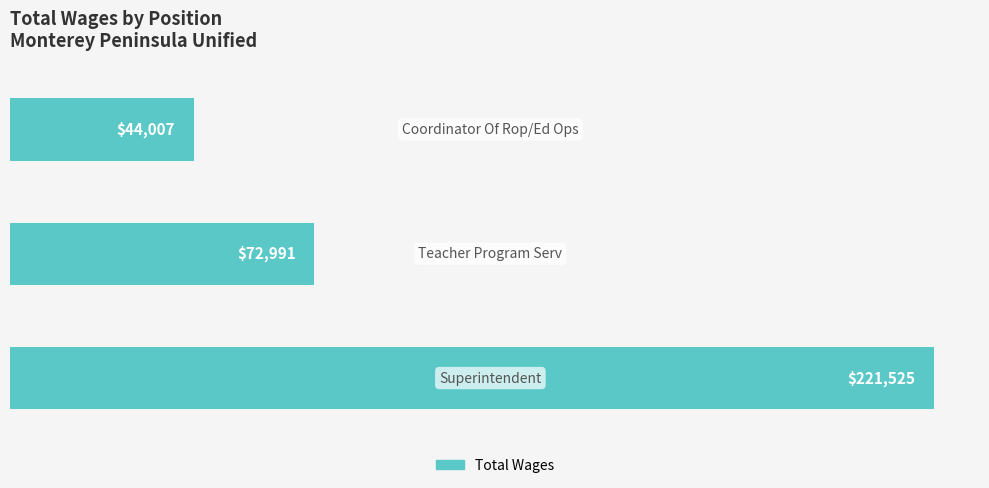

What is the greatest value displayed?

221525